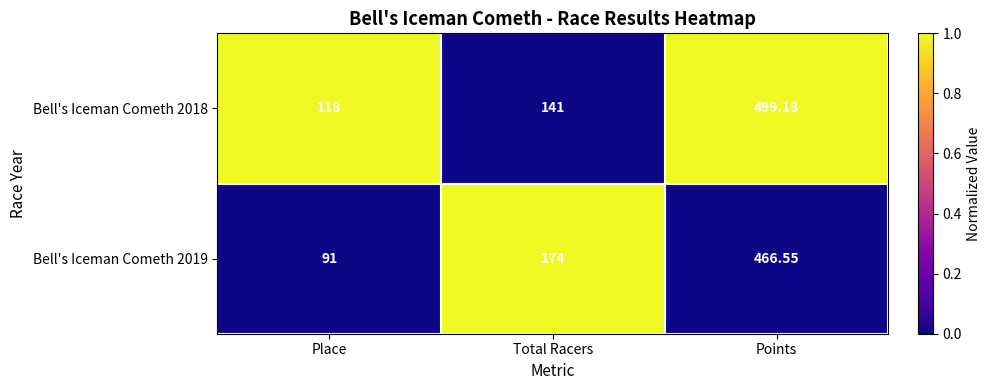

At which label is Bell's Iceman Cometh 2019 closest to 278?

Total Racers